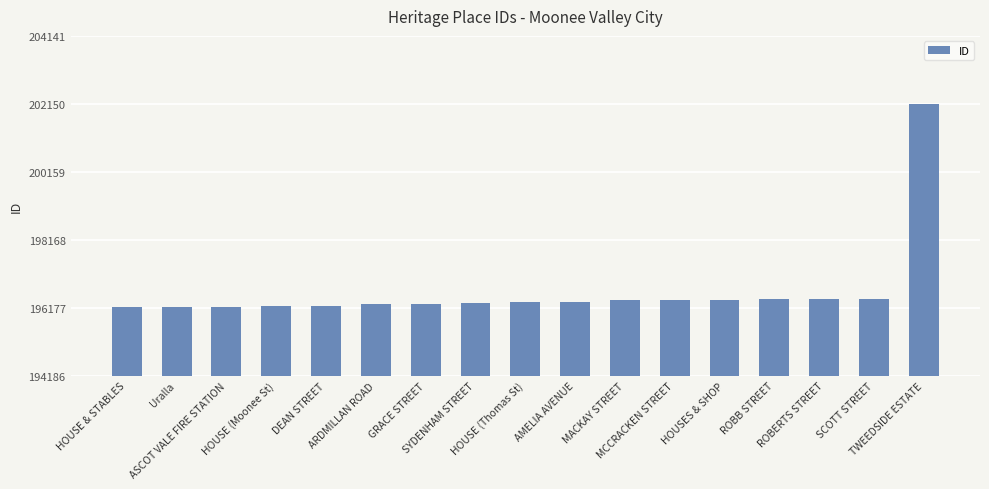

What is the maximum value shown in the chart?

202141